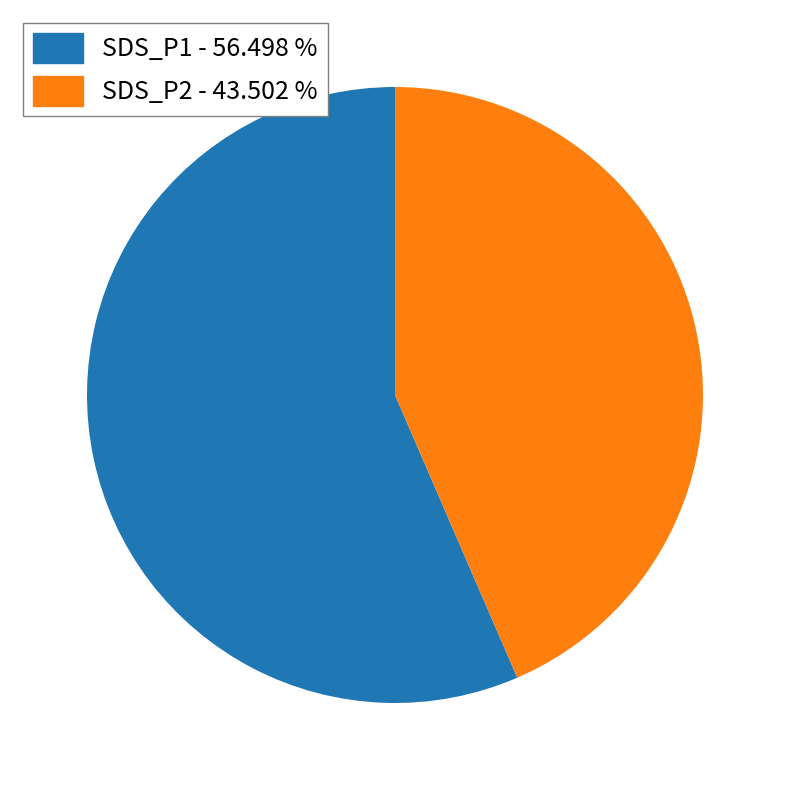

Is SDS_P2 the majority of the pie?

No